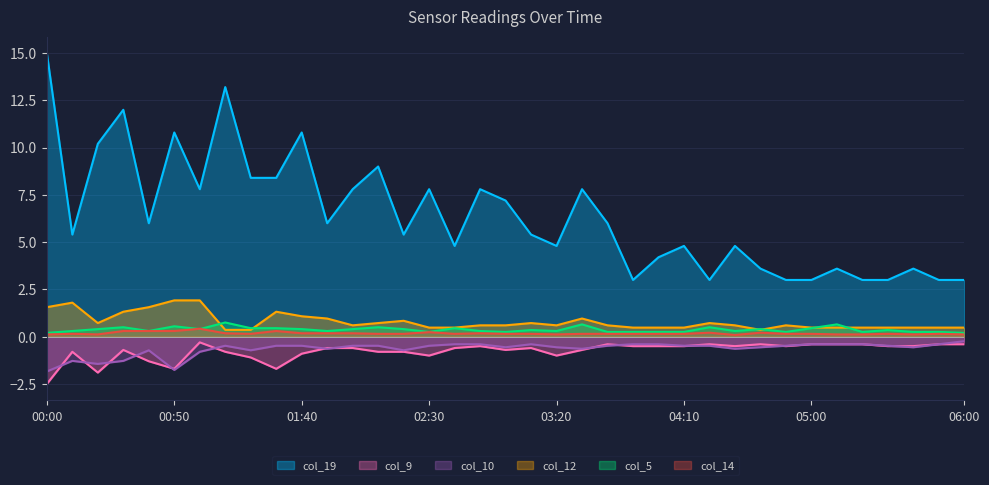

How many col_5 values are between 0 and 1?

37